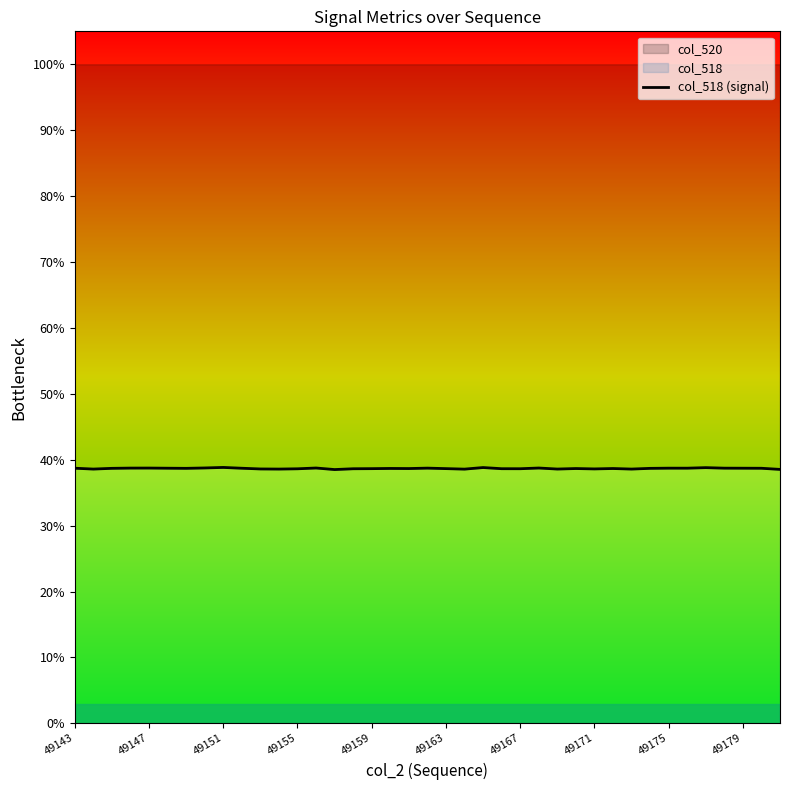

The chart shows a value of 38.8 at 49171. True or false?

True